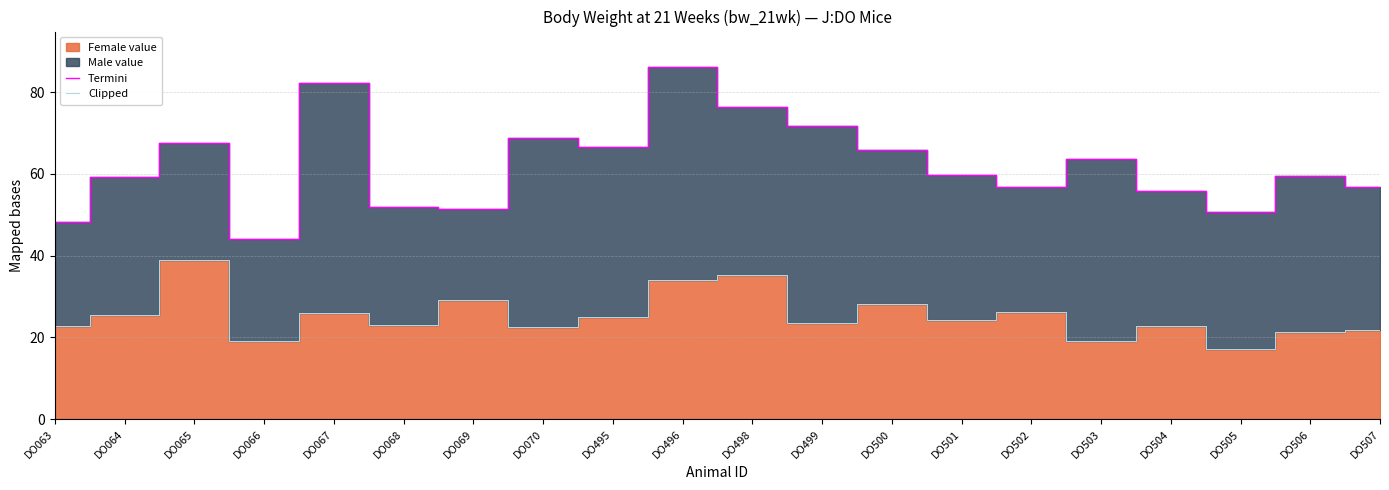

Which has a higher value, DO065 or DO068?

DO065